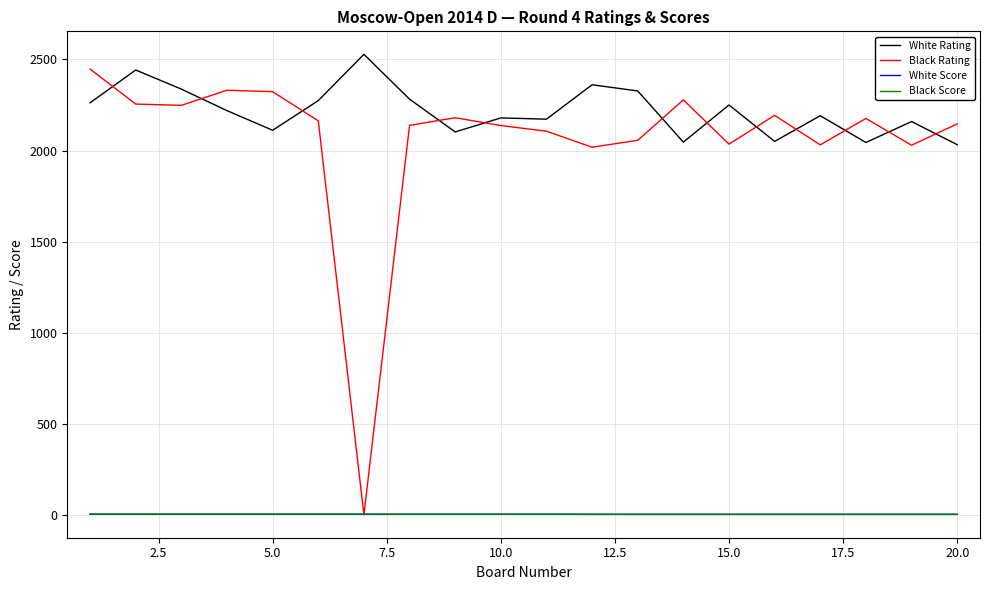

Which series has the widest spread of values?

Black Rating